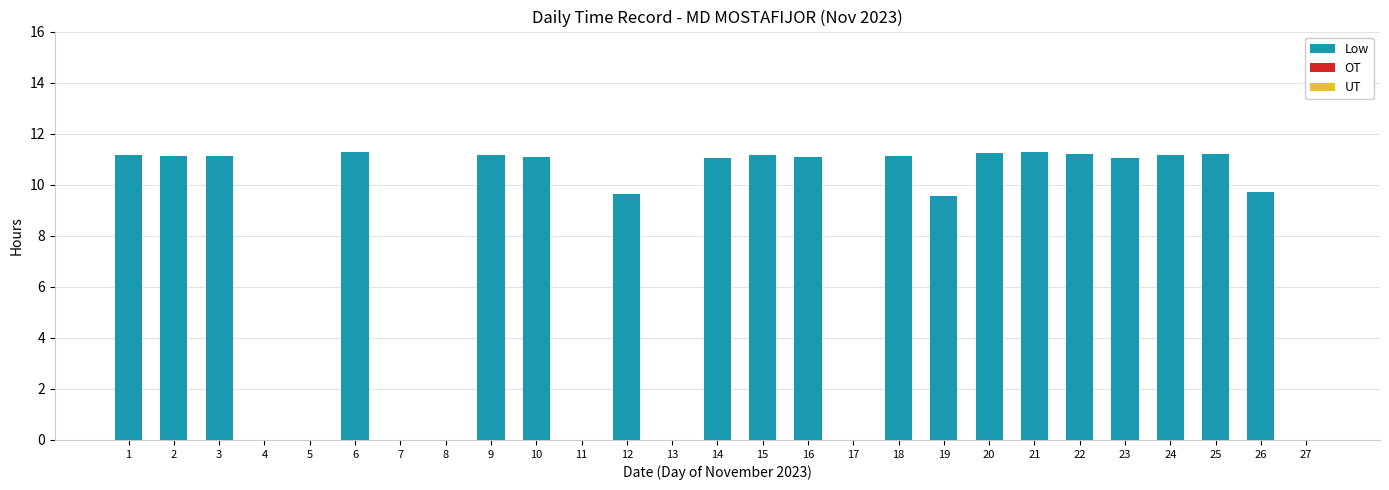

Is it true that the value at 19 is 9.6?

True